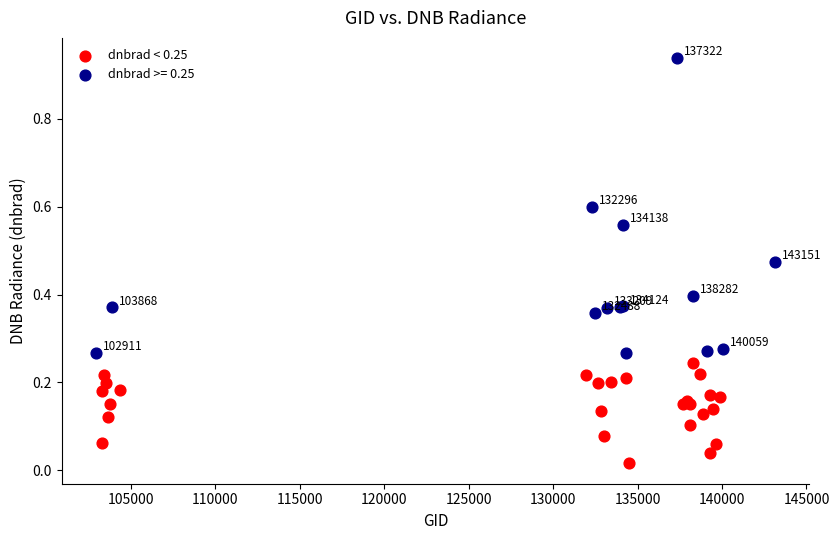

Which series has the widest spread of Y values?

dnbrad >= 0.25